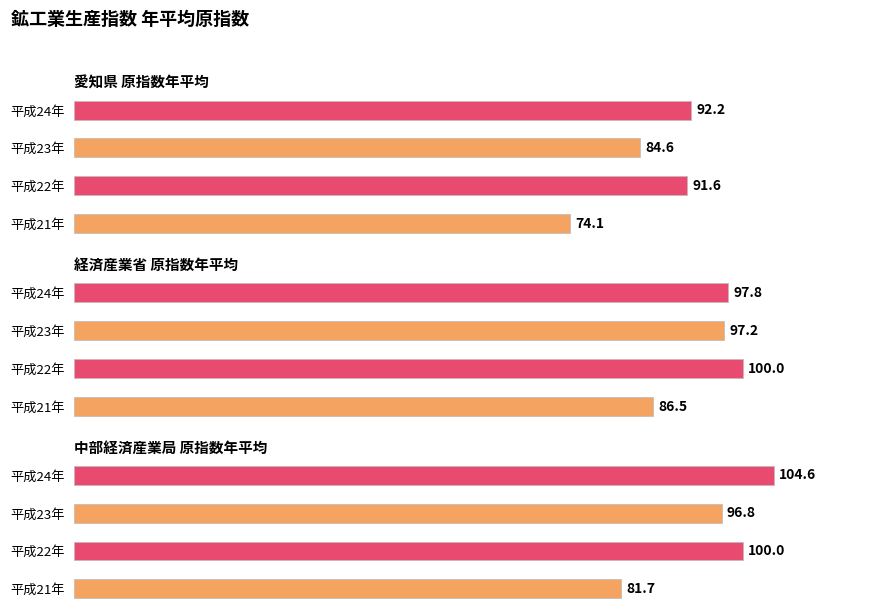

Rank the categories by 愛知県 原指数年平均 value from highest to lowest.

平成24年, 平成22年, 平成23年, 平成21年